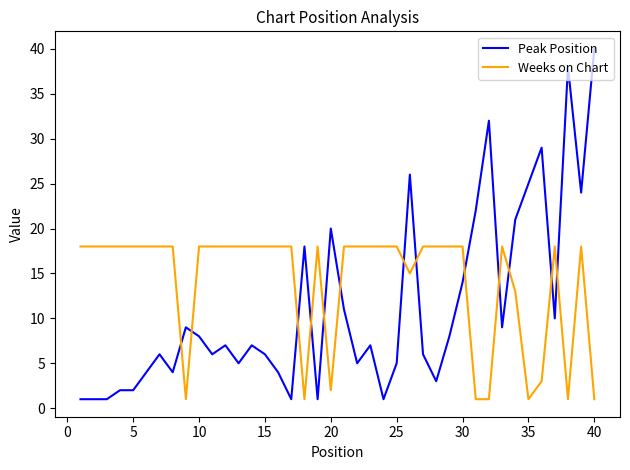

What is the difference between the maximum and minimum values in the Peak Position series?

39